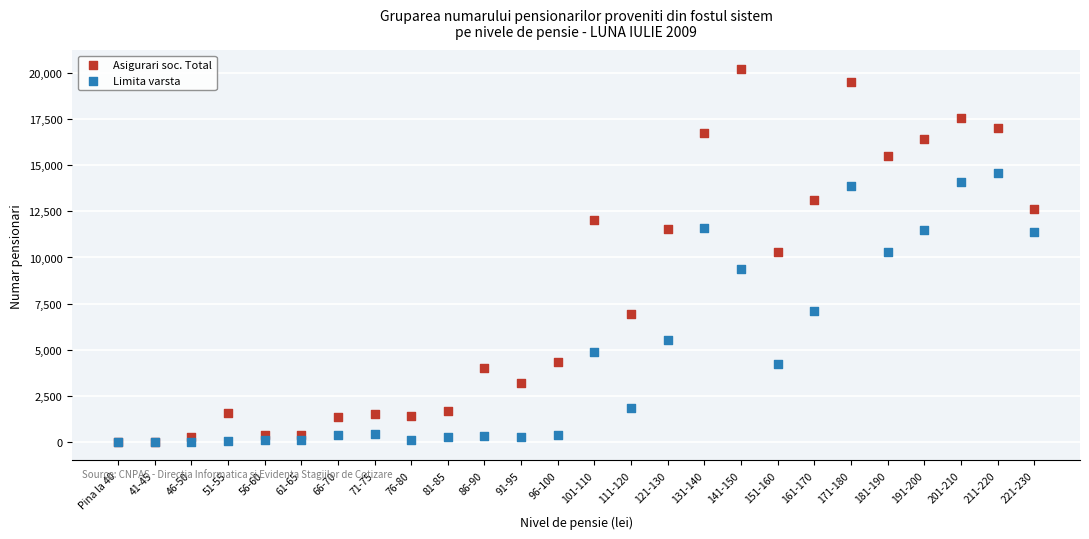

Which series reaches the maximum Y coordinate?

Asigurari soc. Total